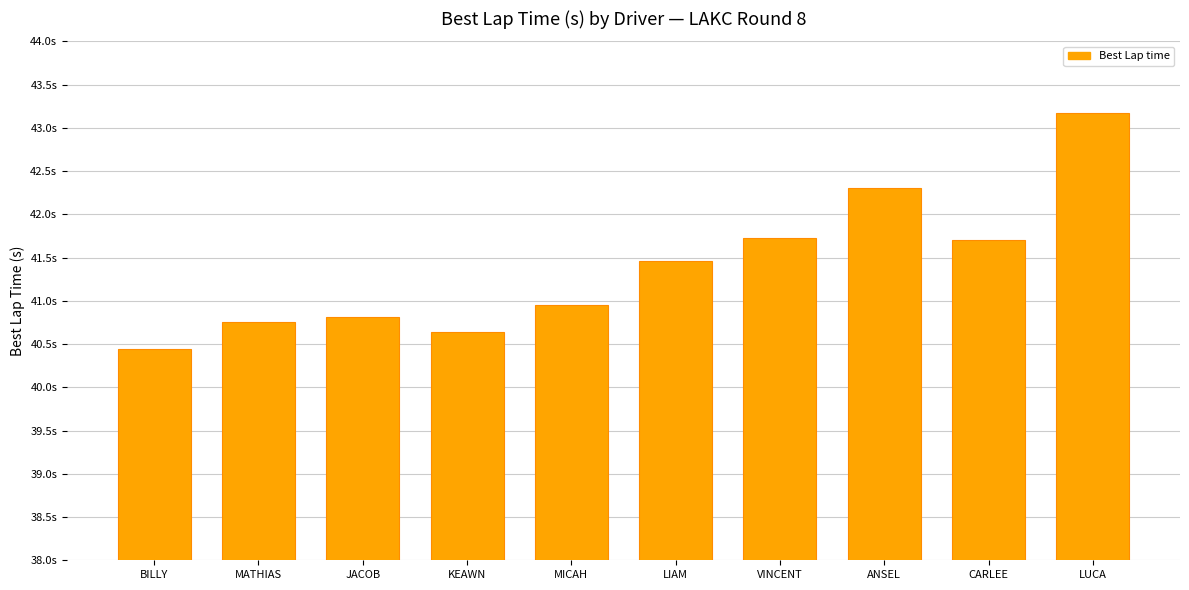

Is it true that the value at JACOB is 10.9?

False